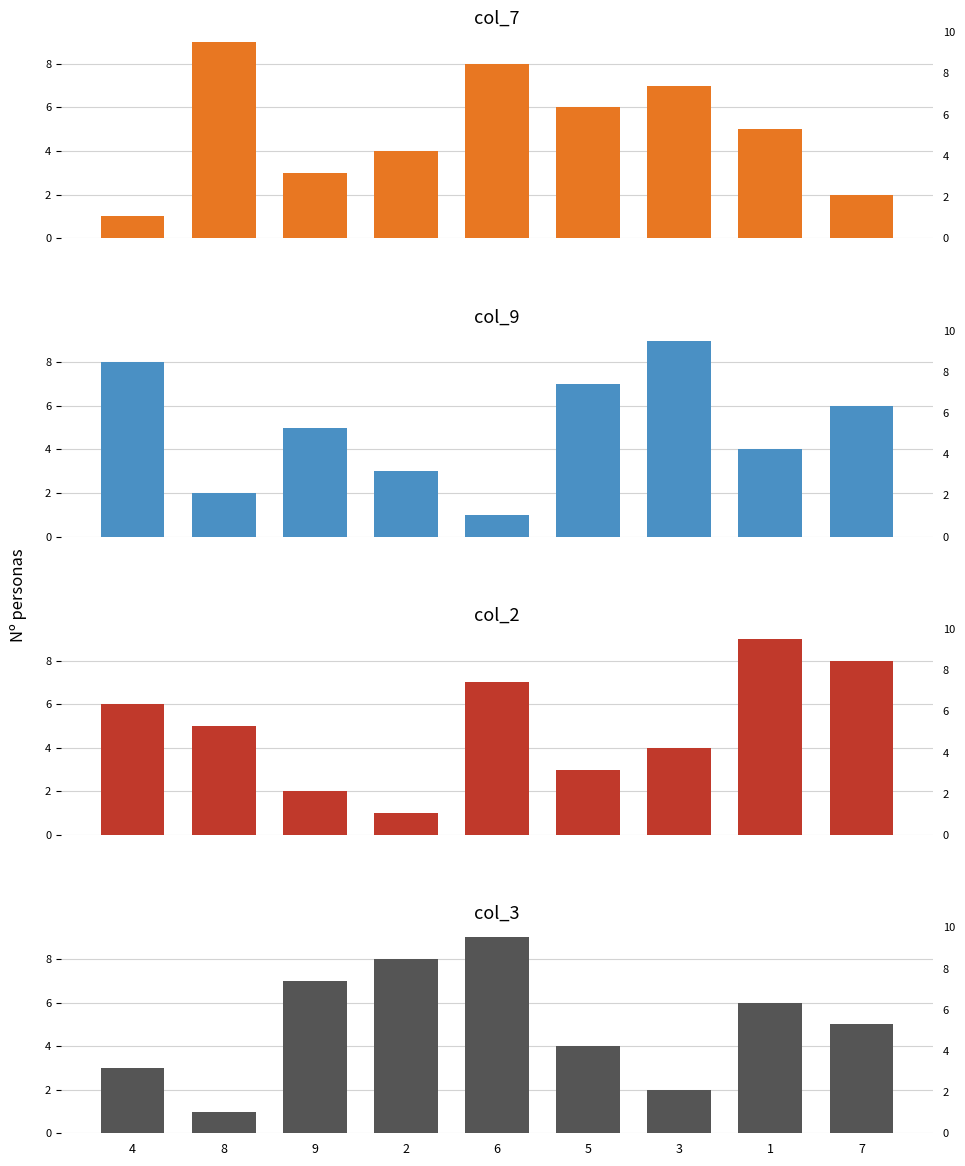

What is the sum of the col_9 values at 7 and 5?

13